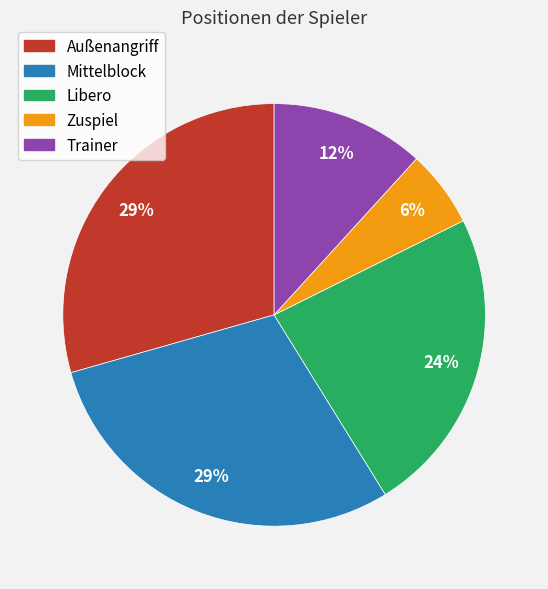

To the nearest percent, what portion does Zuspiel represent?

6%